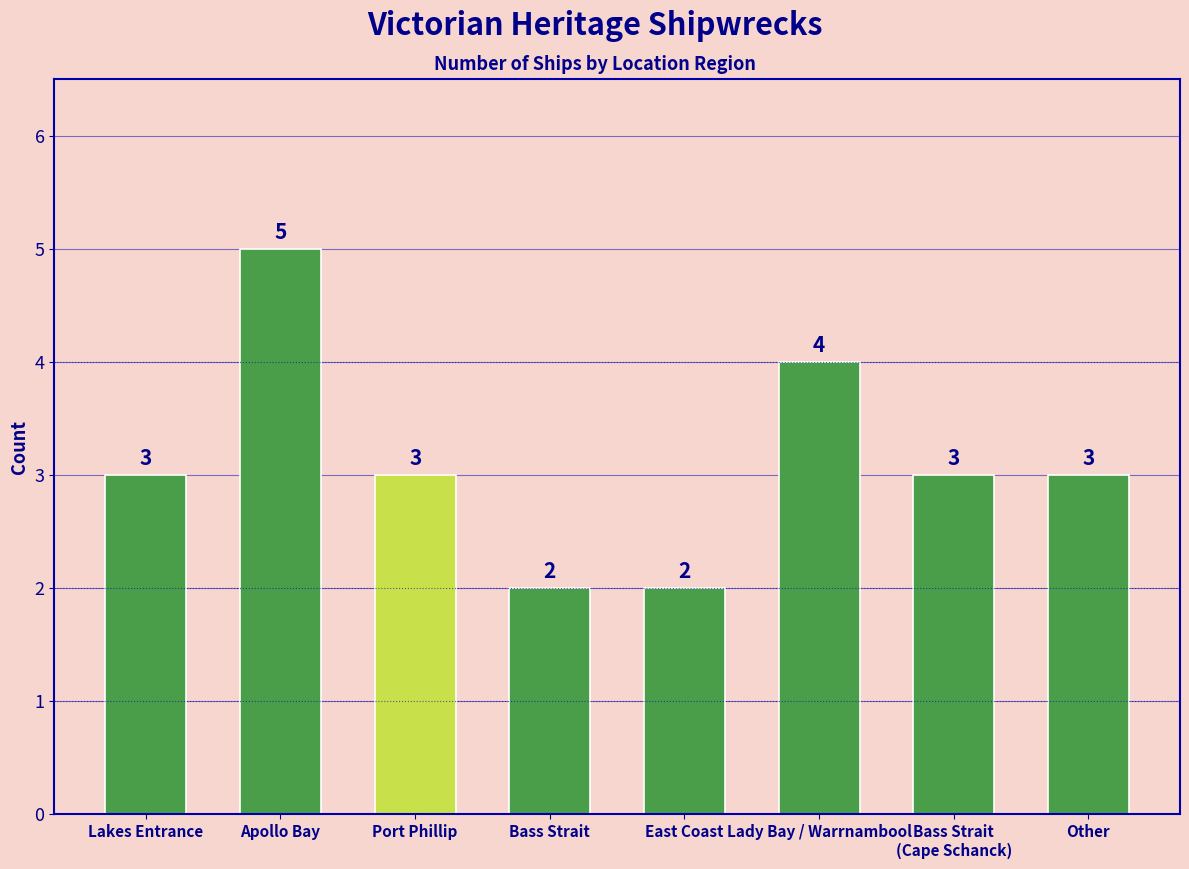

What is the change in value from Port Phillip to Lady Bay / Warrnambool?

+1